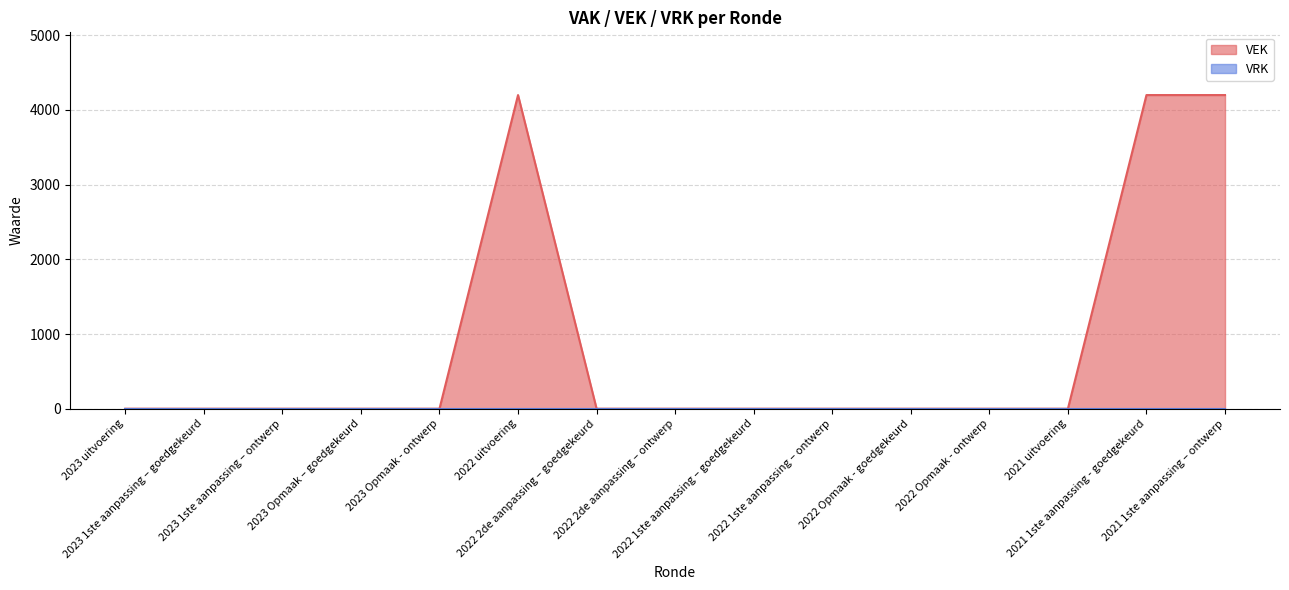

Does the chart display data point markers on the line(s)?

No